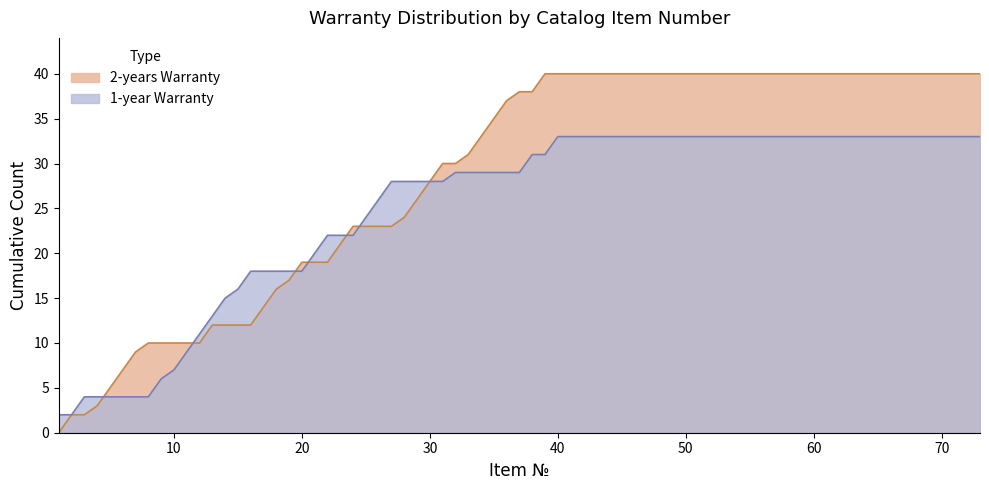

Which series has the widest spread of values?

2-years Warranty